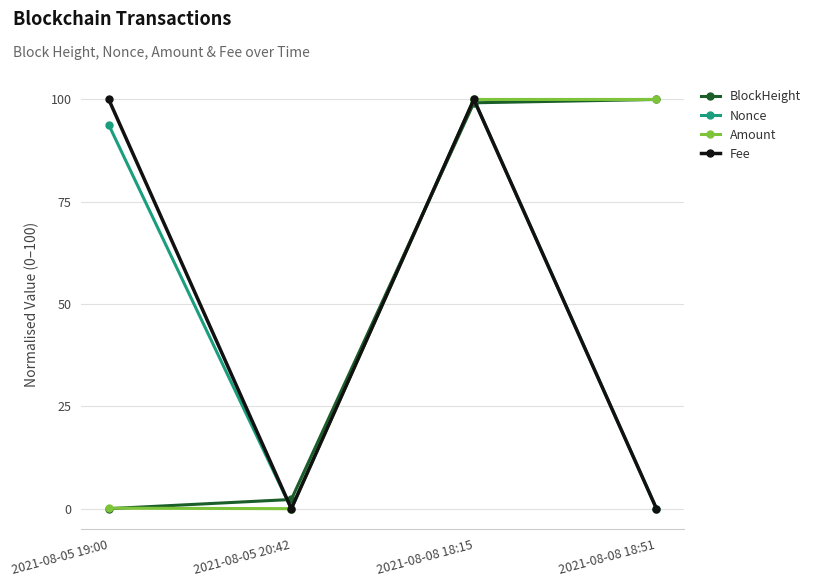

Is the value of Fee at 2021-08-05 19:00 greater than the value of Amount at 2021-08-05 19:00?

Yes